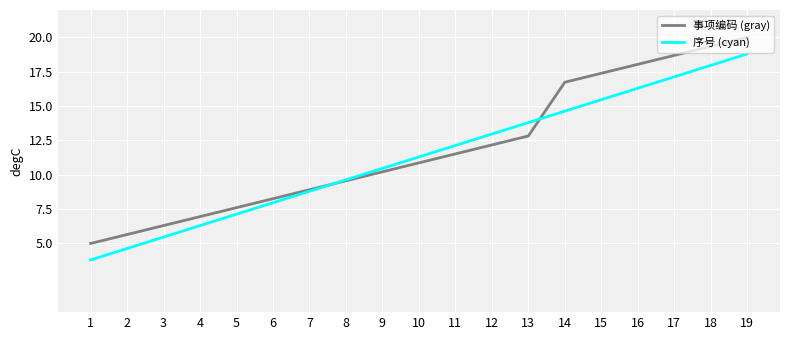

True or false: 事项编码 (gray) has a value of 3.9 at 3.

False